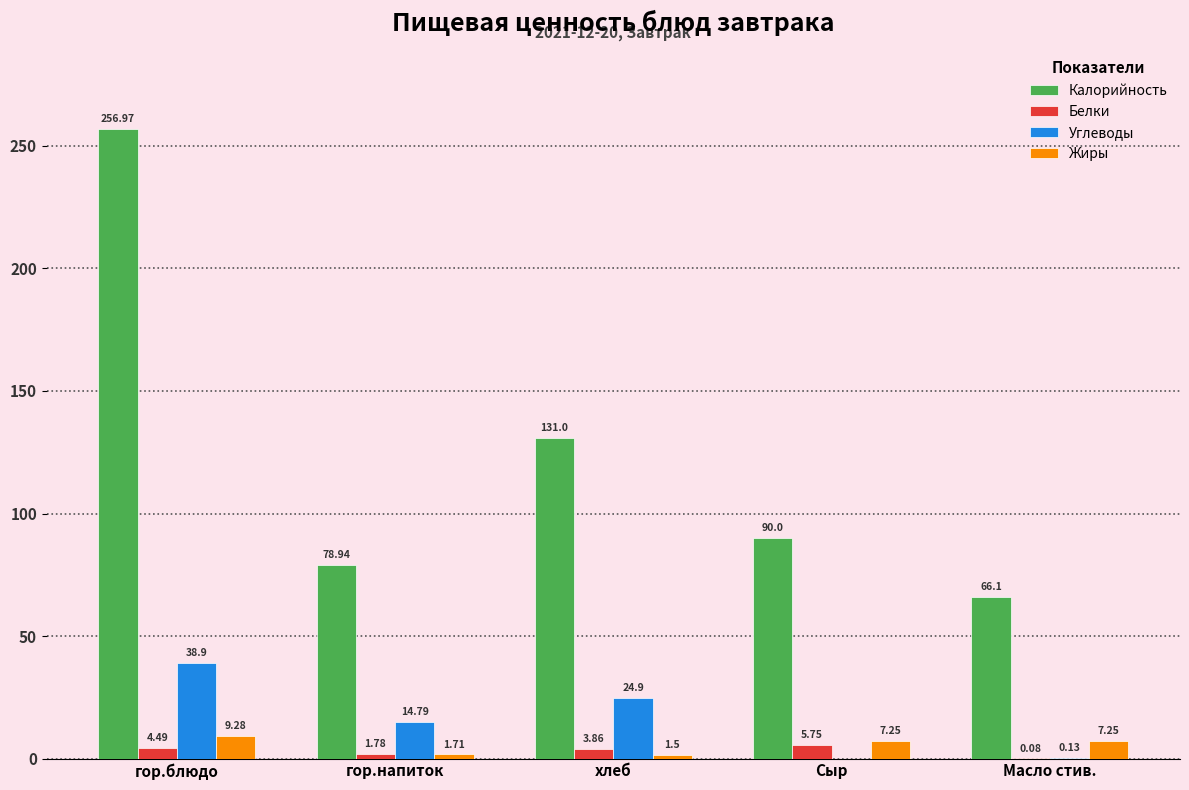

What is the sum of all Калорийность values?

623.0